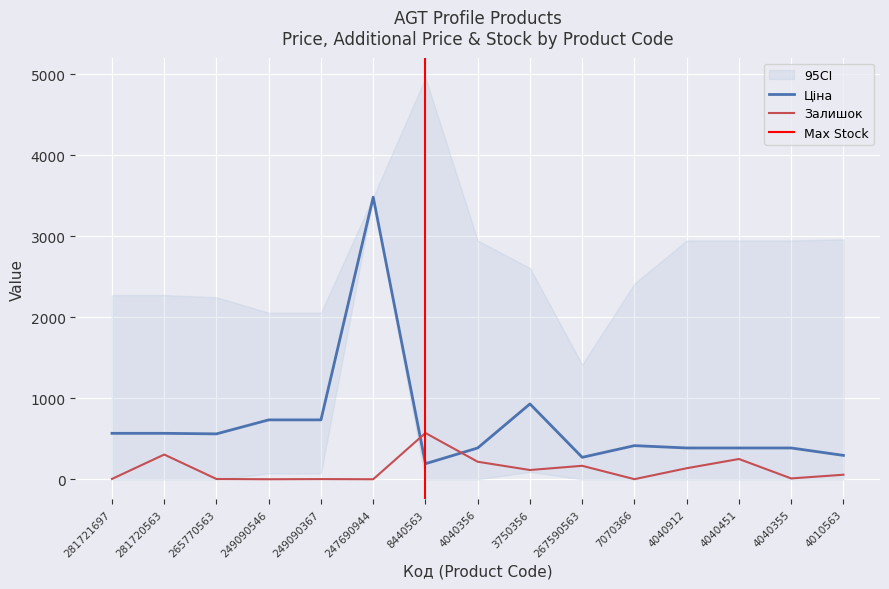

At which label does Ціна first exceed 416?

281721697